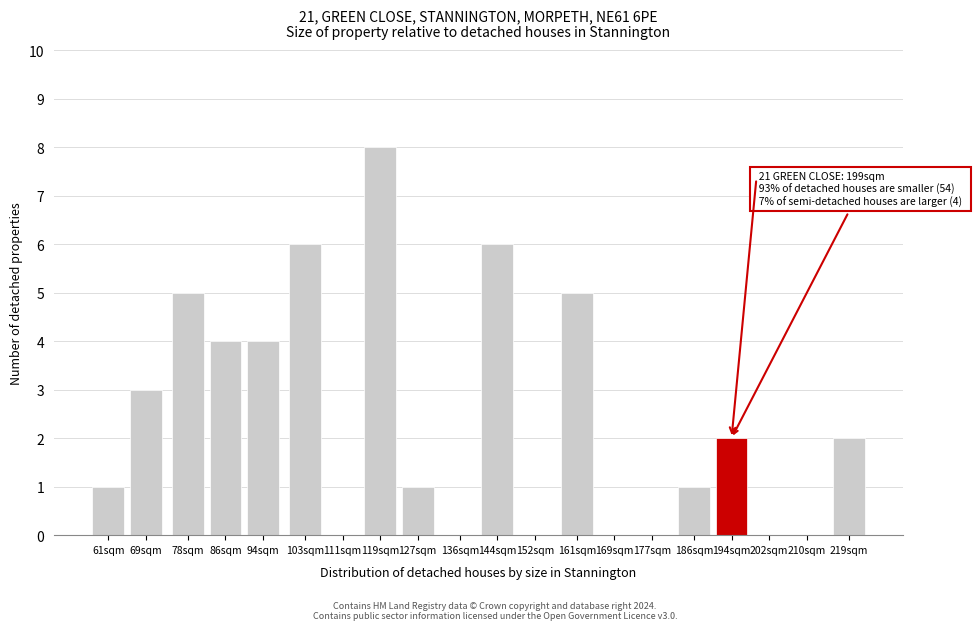

Reading left to right, extract all data points from this chart.

61sqm=1	69sqm=3	78sqm=5	86sqm=4	94sqm=4	103sqm=6	111sqm=0	119sqm=8	127sqm=1	136sqm=0	144sqm=6	152sqm=0	161sqm=5	169sqm=0	177sqm=0	186sqm=1	194sqm=2	202sqm=0	210sqm=0	219sqm=2